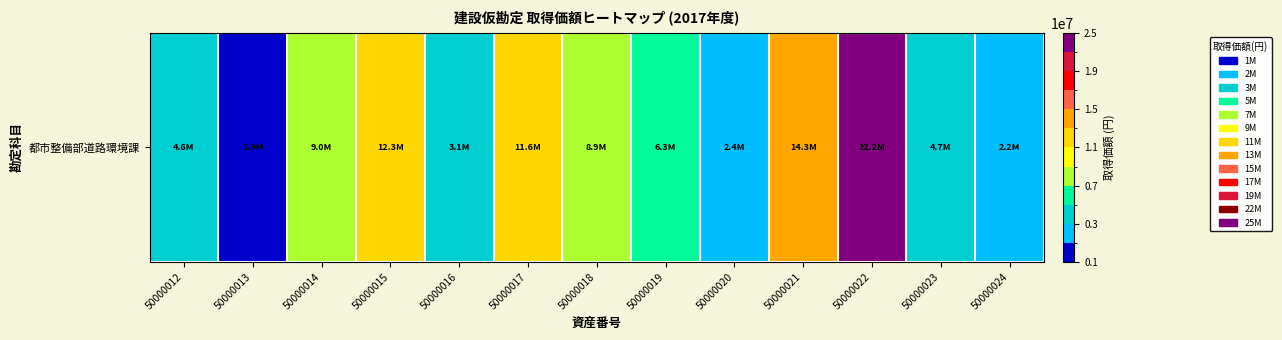

What is the average value?

7971341